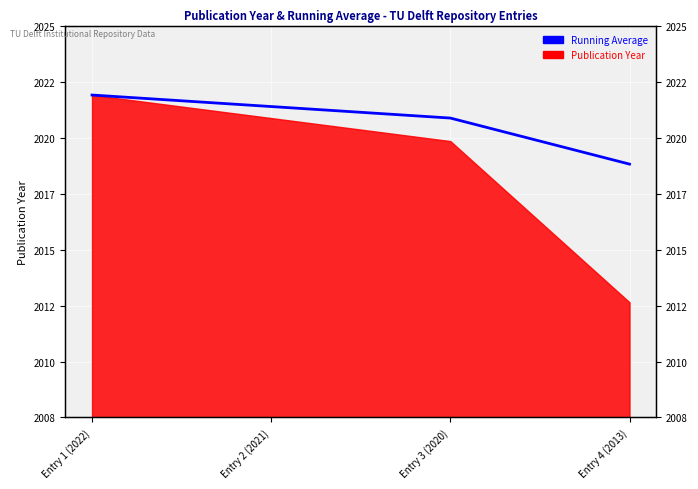

What is the label of the 3rd point from the left?

Entry 3 (2020)